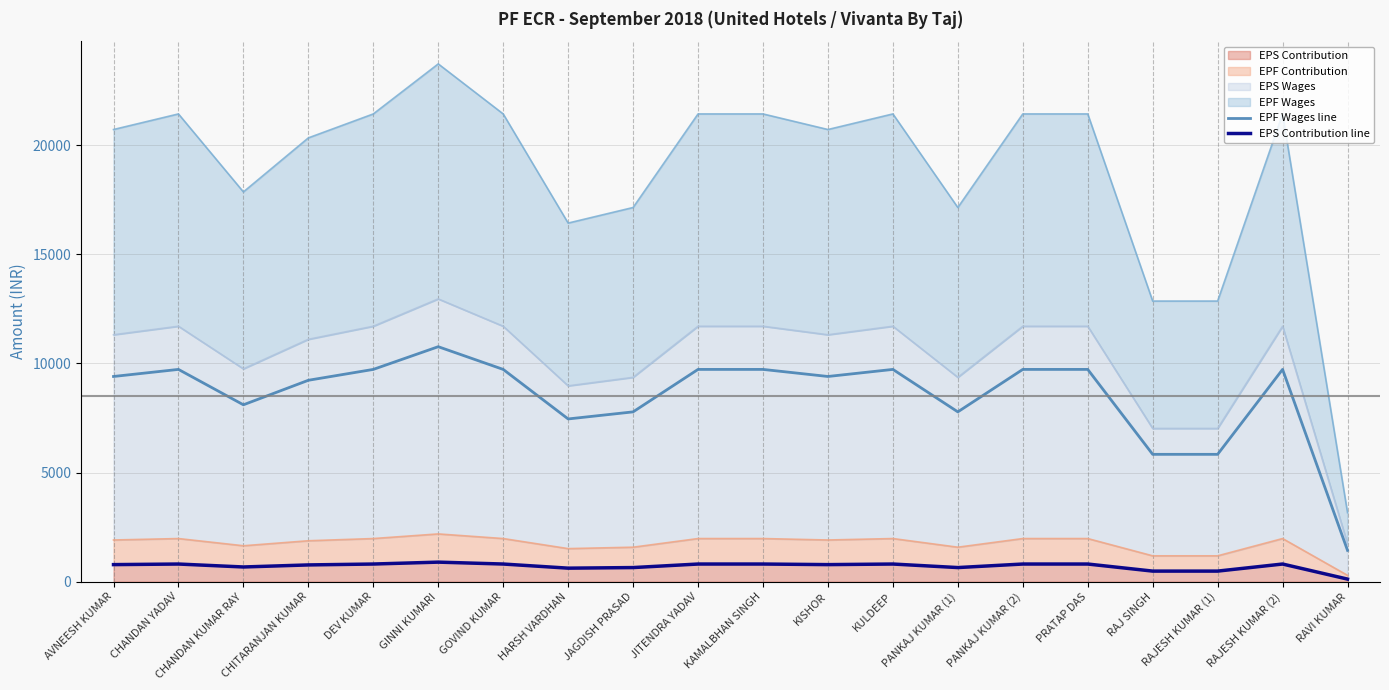

What is the difference between the maximum and minimum values in the EPS Contribution line series?

777